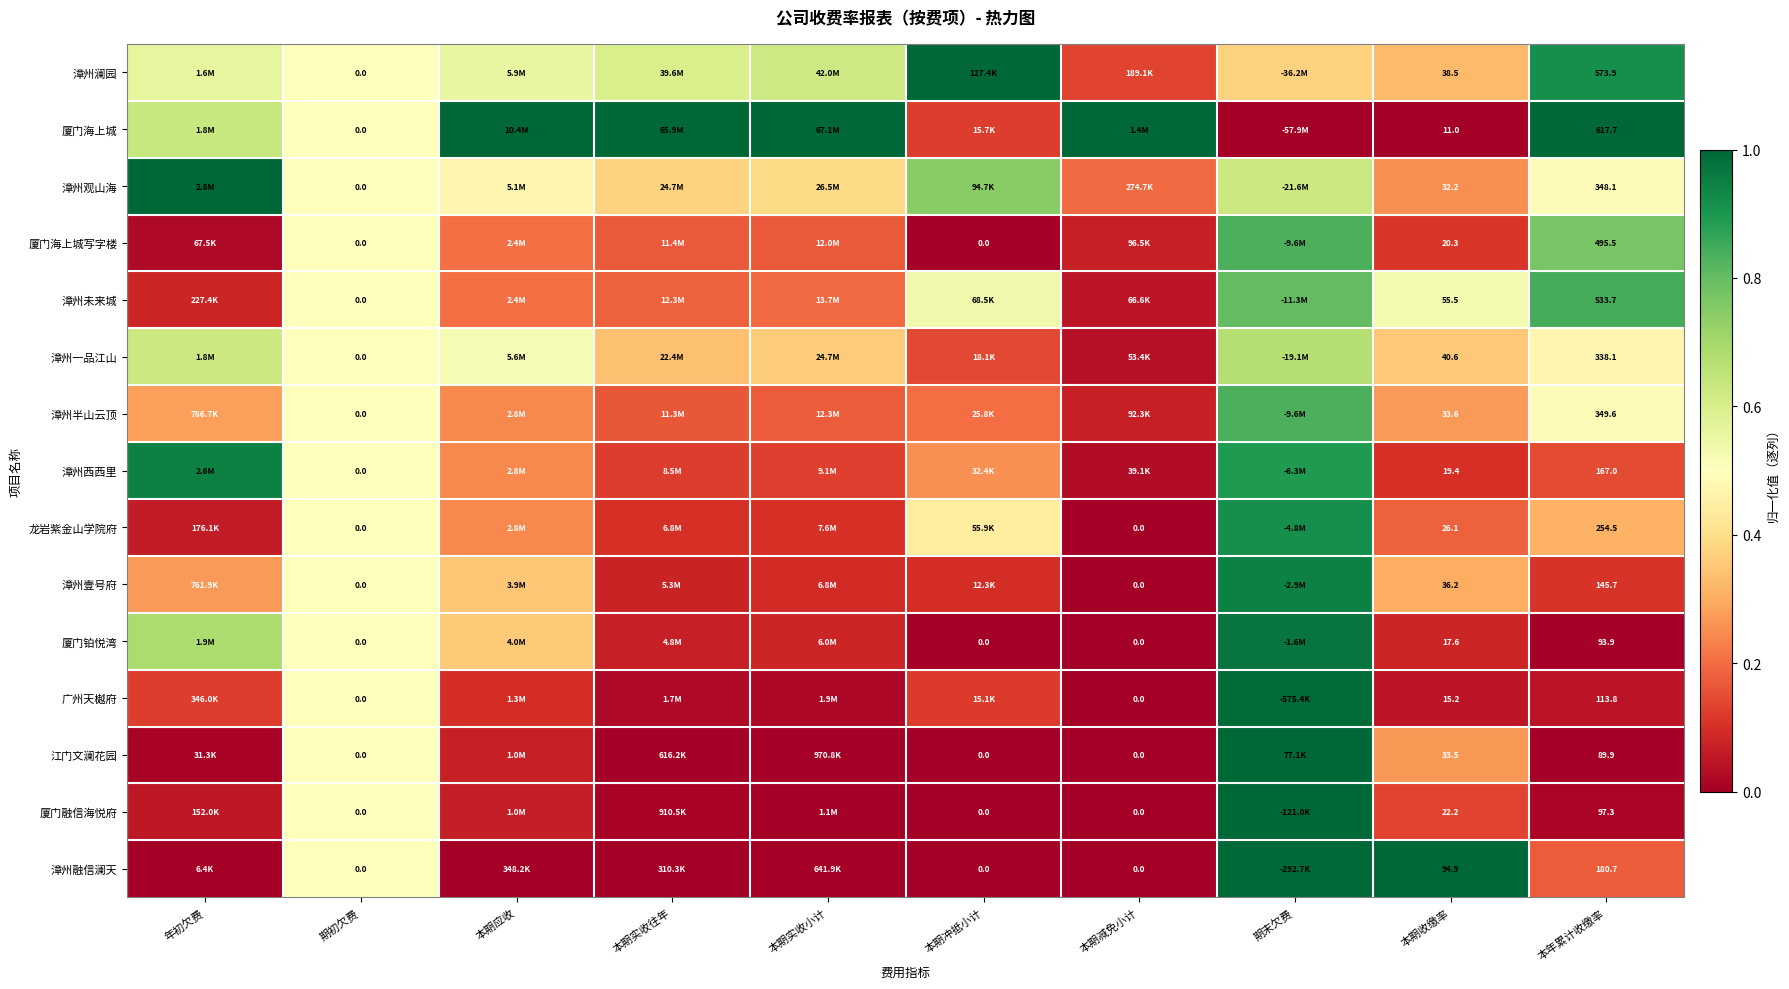

At which label is 漳州壹号府 closest to 0?

本期减免小计